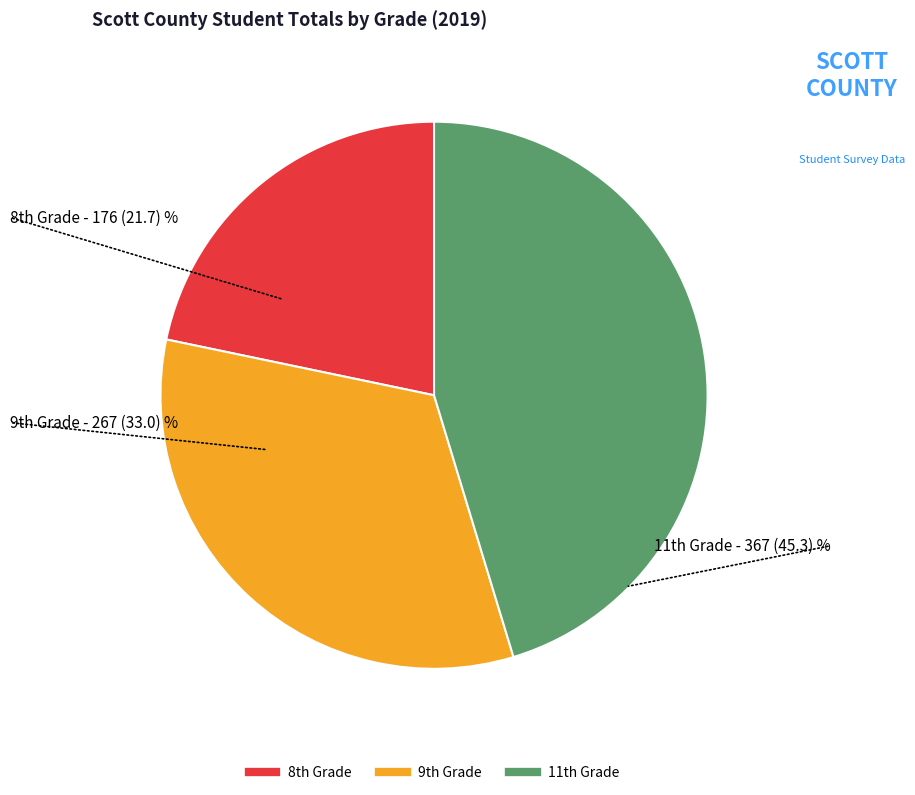

Rank the categories by value from highest to lowest.

11th Grade, 9th Grade, 8th Grade